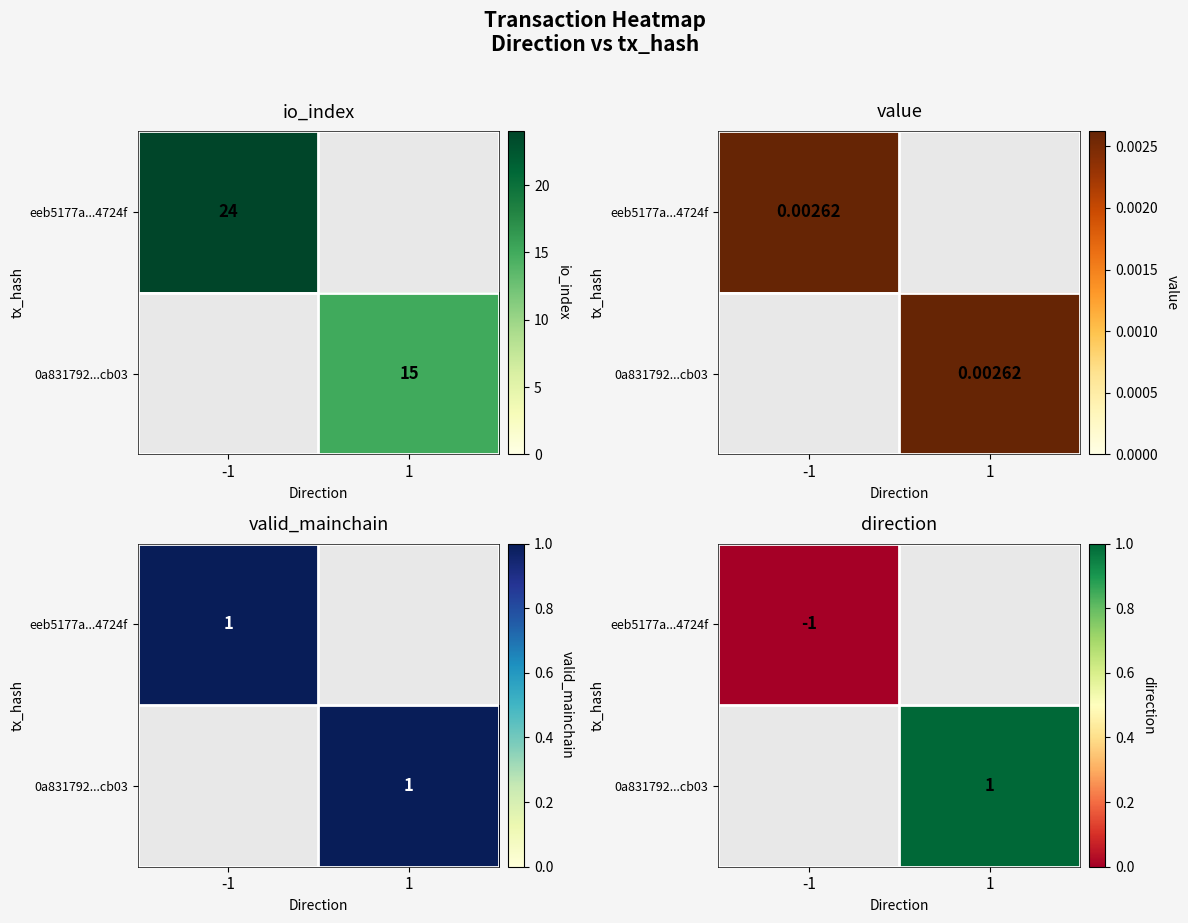

Count the 0a831792...cb03 values in the range 0 to 1.

2